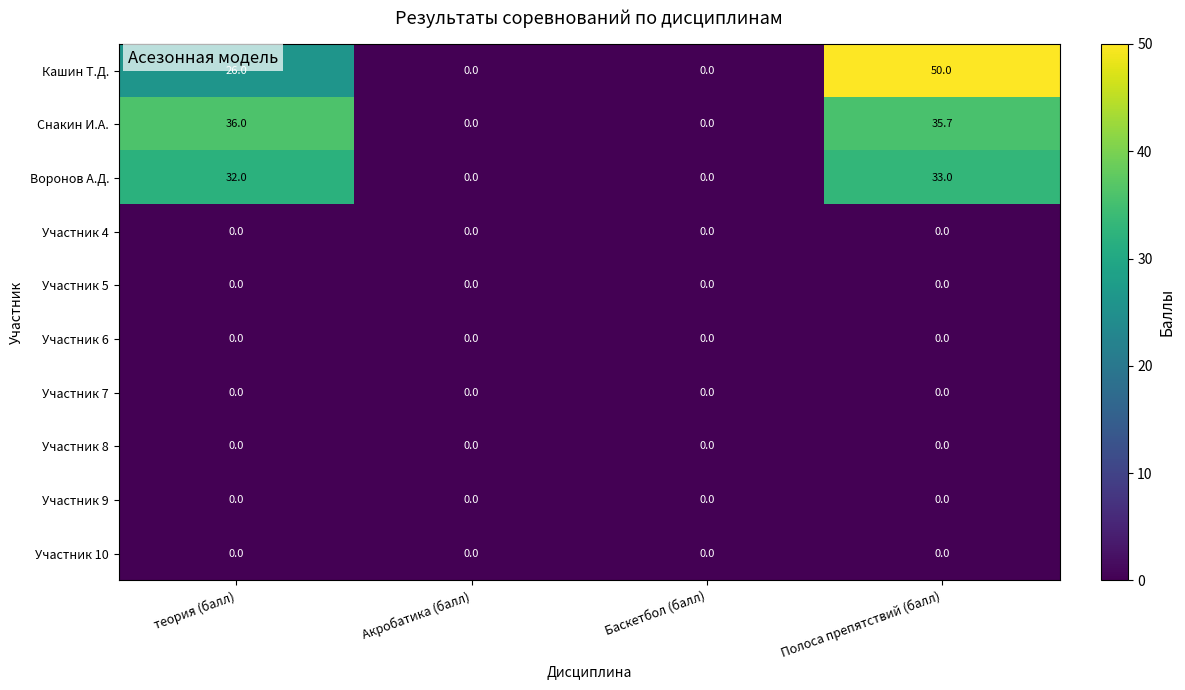

Which series changed the most between теория (балл) and Баскетбол (балл)?

Снакин И.А.